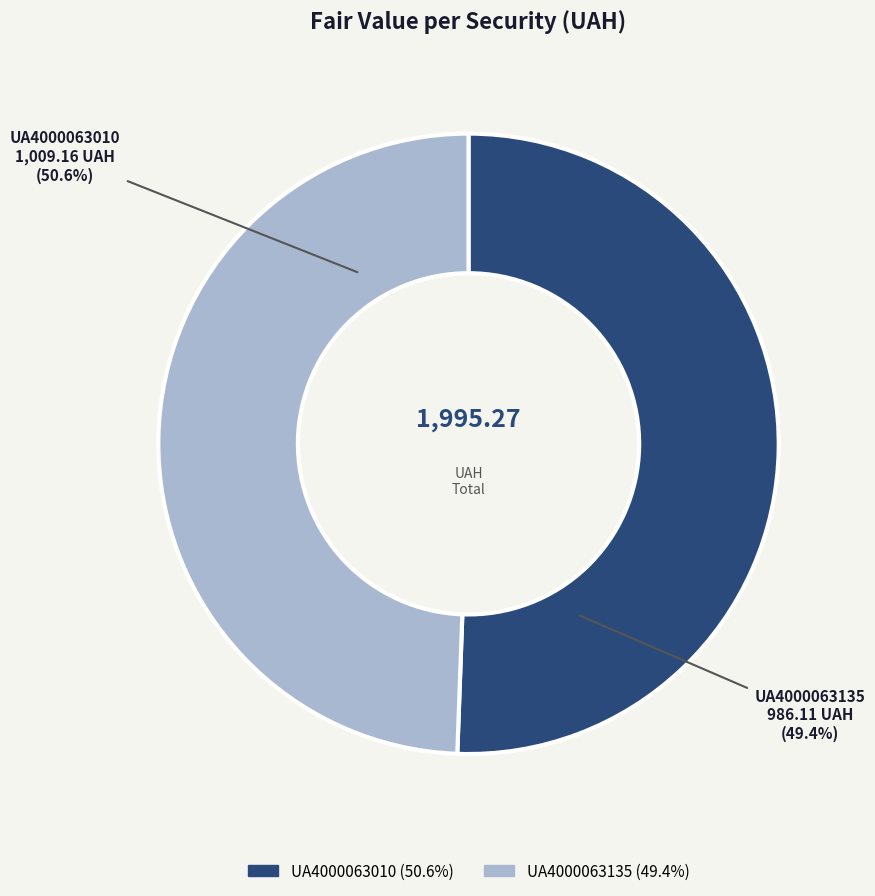

To the nearest percent, what is the difference between the UA4000063135 and UA4000063010 slice percentages?

1%